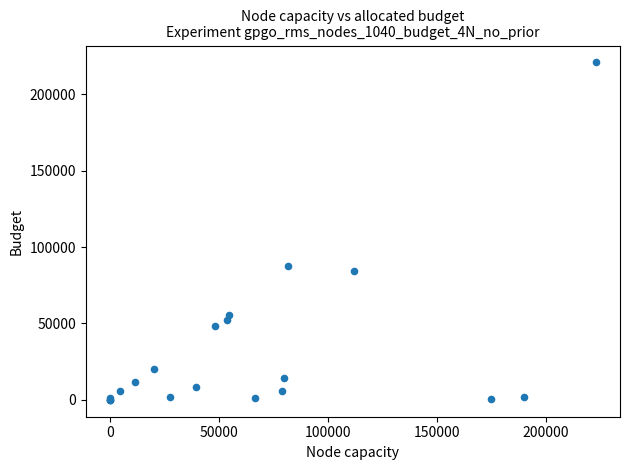

What Y value in the scatter plot is closest to 110448?

87495.9